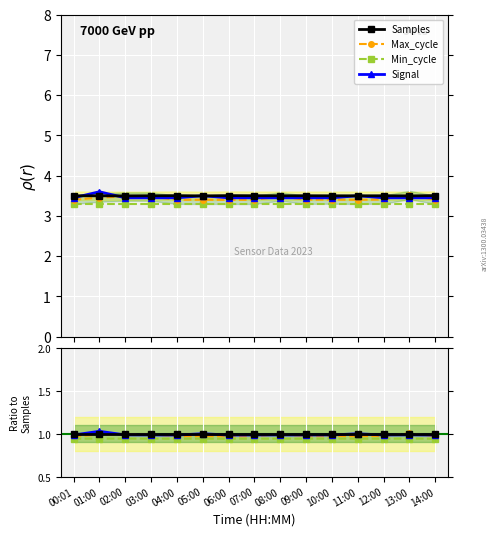

Which series changed the most between 08:00 and 14:00?

Max_cycle